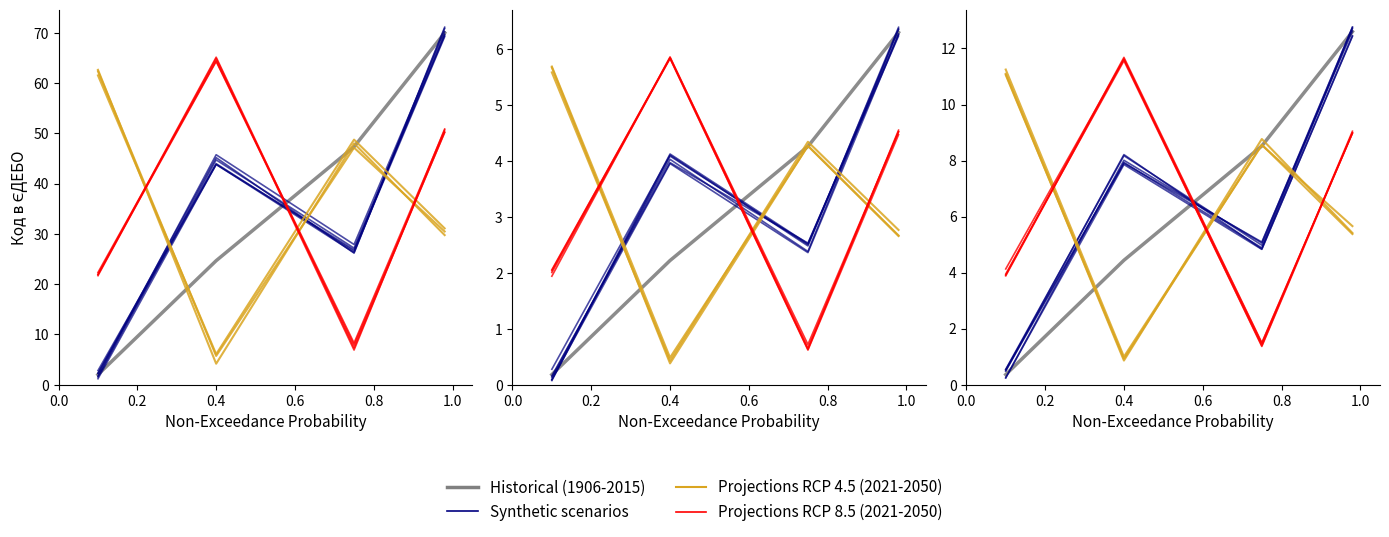

How many intersections are there between Projections RCP 4.5 (2021-2050) and Projections RCP 8.5 (2021-2050)?

3